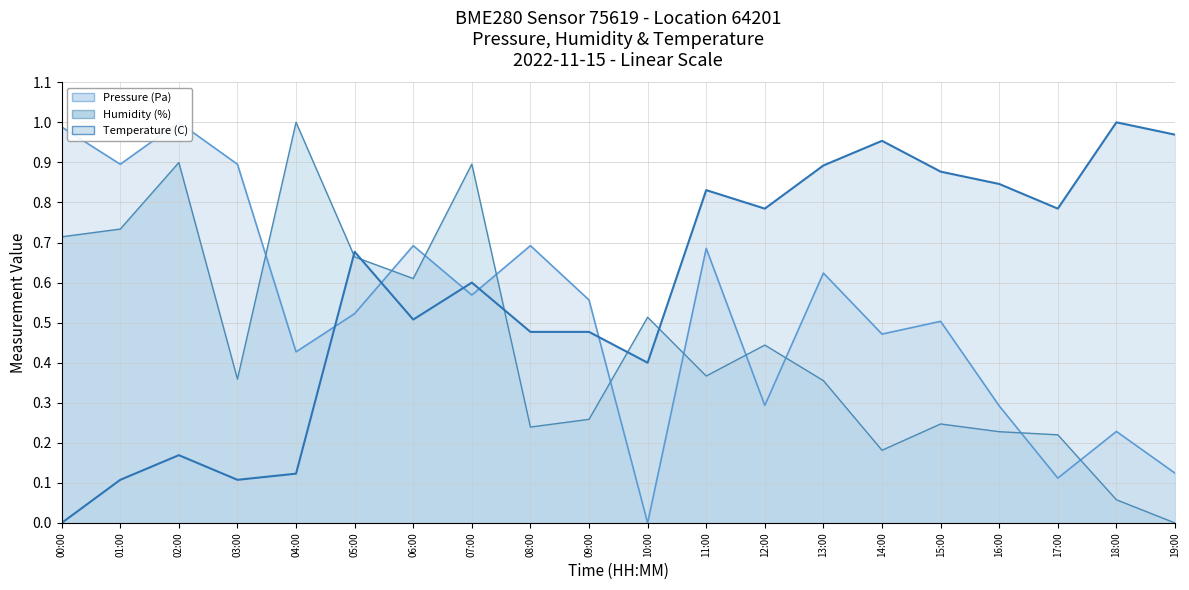

What is the label of the 2nd point from the left?

01:00